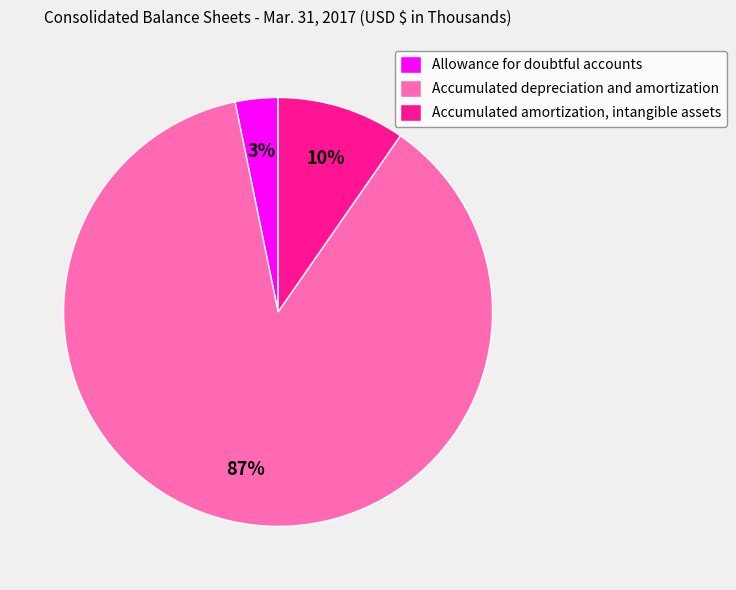

Between Allowance for doubtful accounts and Accumulated amortization, intangible assets, which is larger?

Accumulated amortization, intangible assets